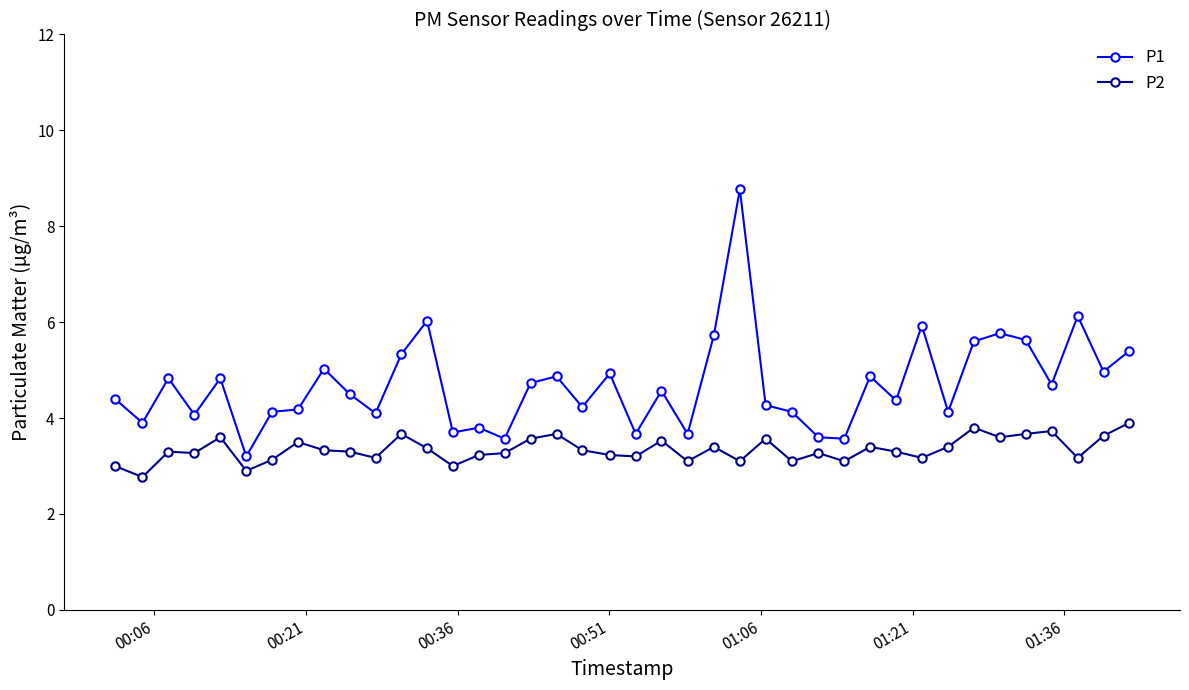

Is this an area chart (filled region under the line)?

No